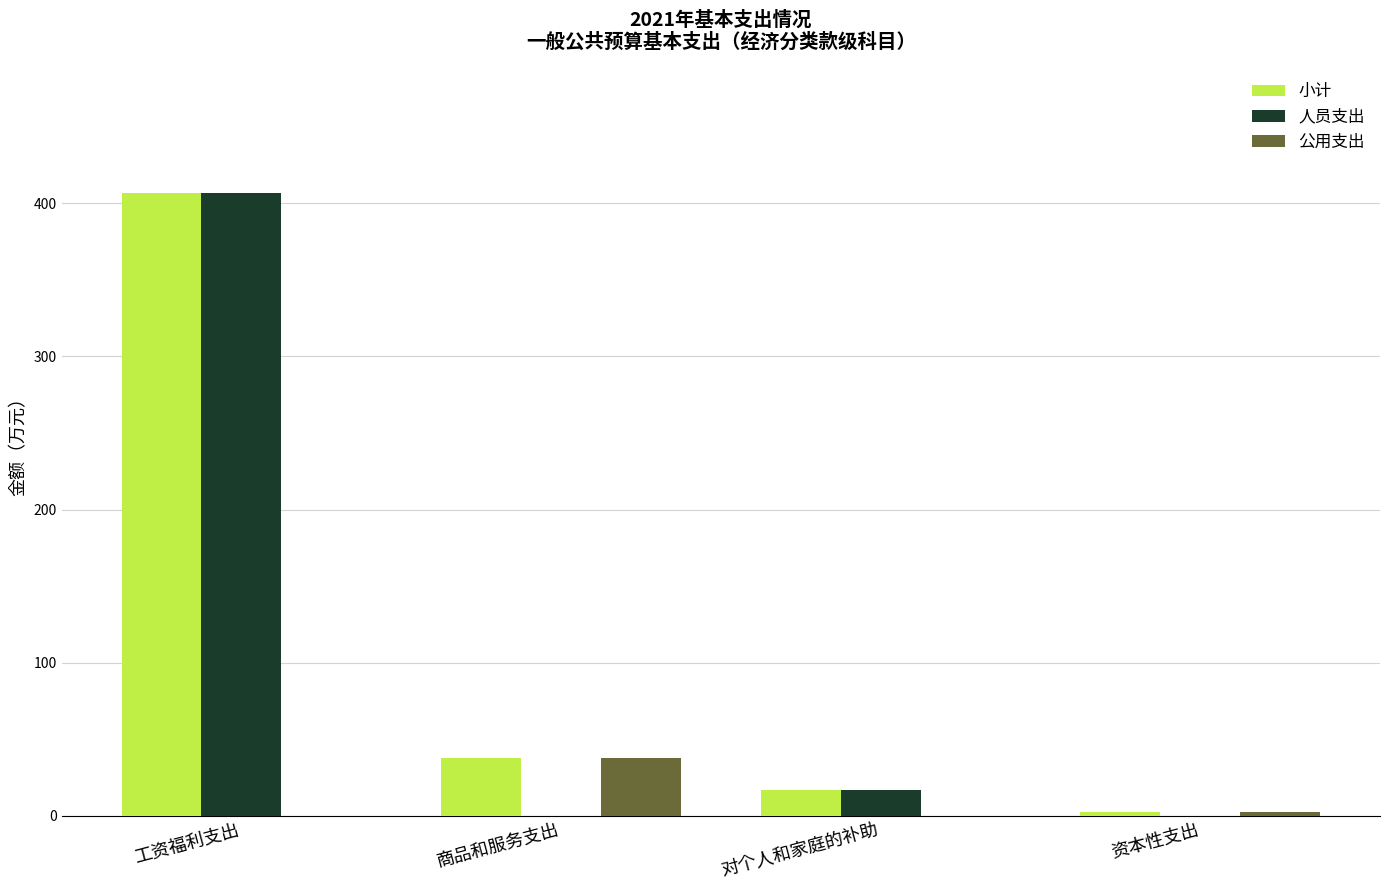

True or false: 人员支出 has a value of 0.0 at 商品和服务支出.

True